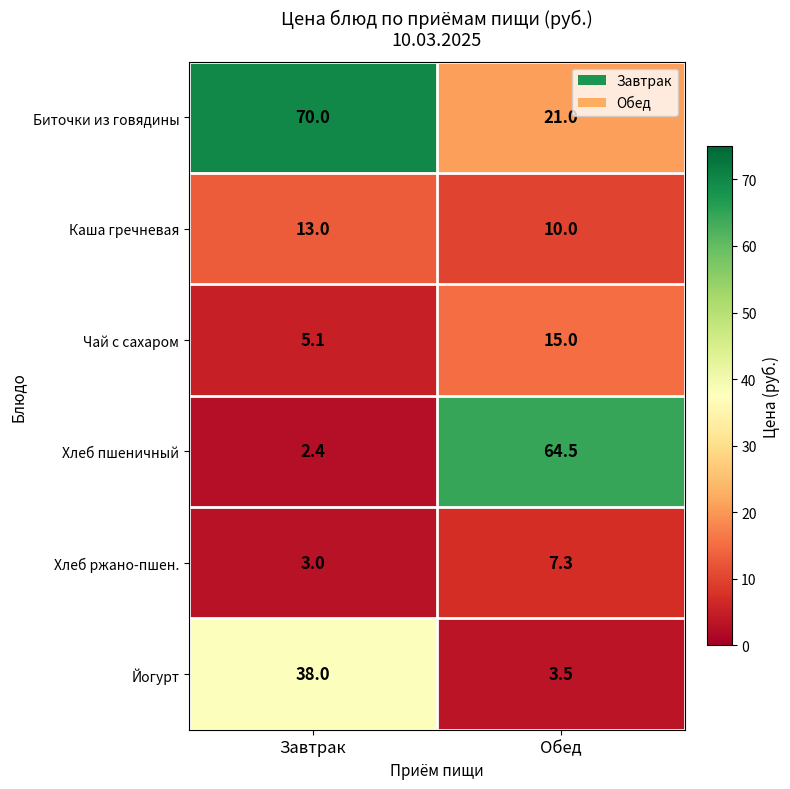

Which series changed the most between Завтрак and Обед?

Хлеб пшеничный